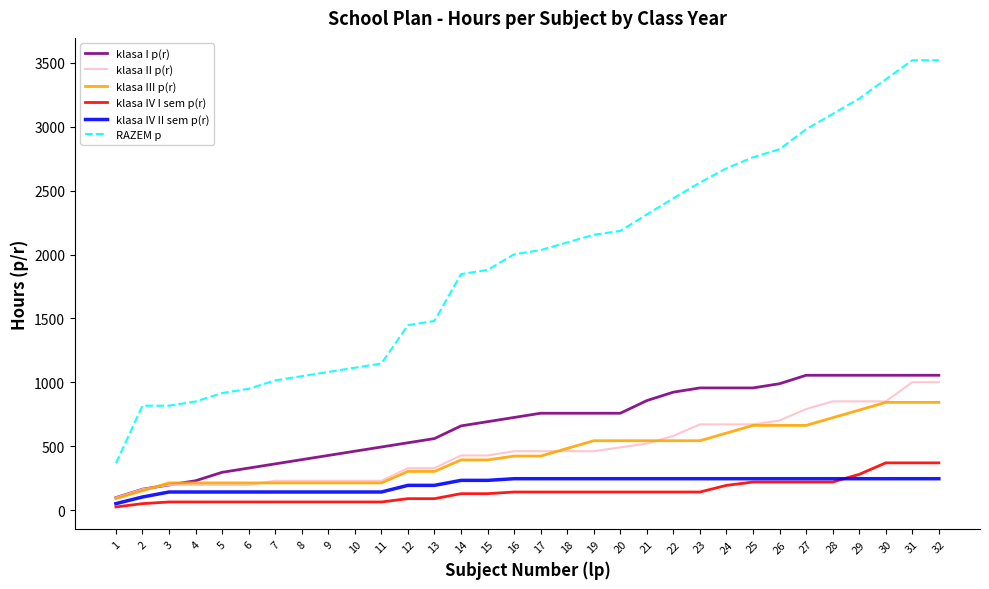

Which series has the widest spread of values?

RAZEM p